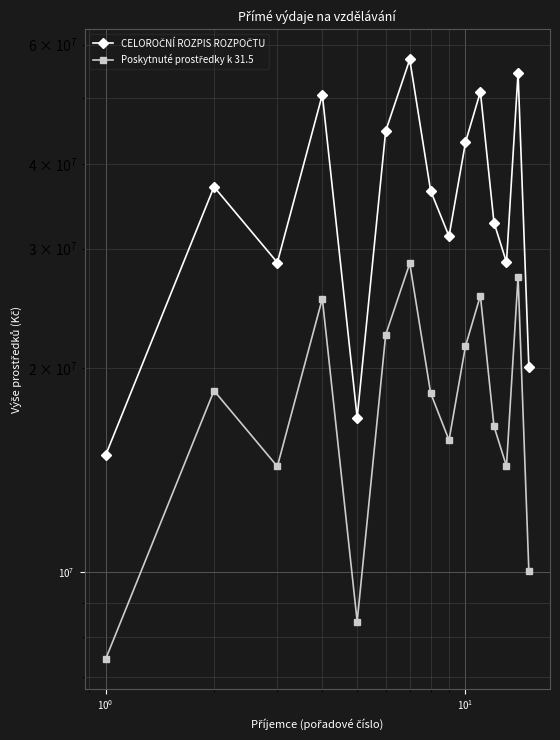

Count the number of data series in this chart.

2